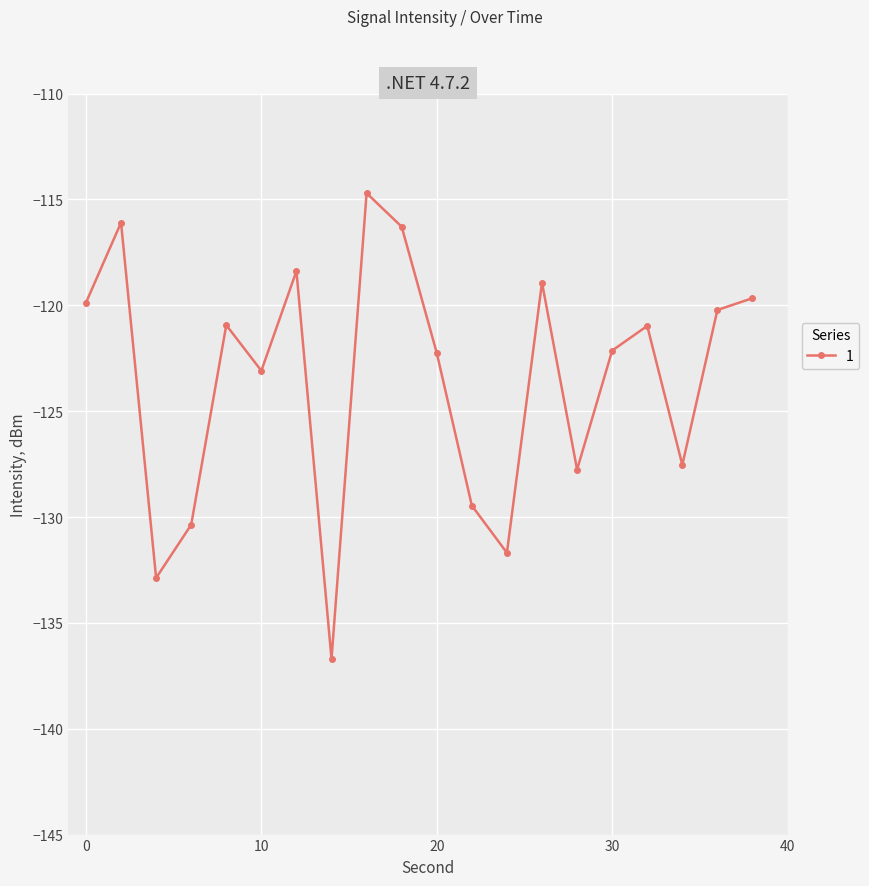

What is the value of the 13th point from the left?

-131.7